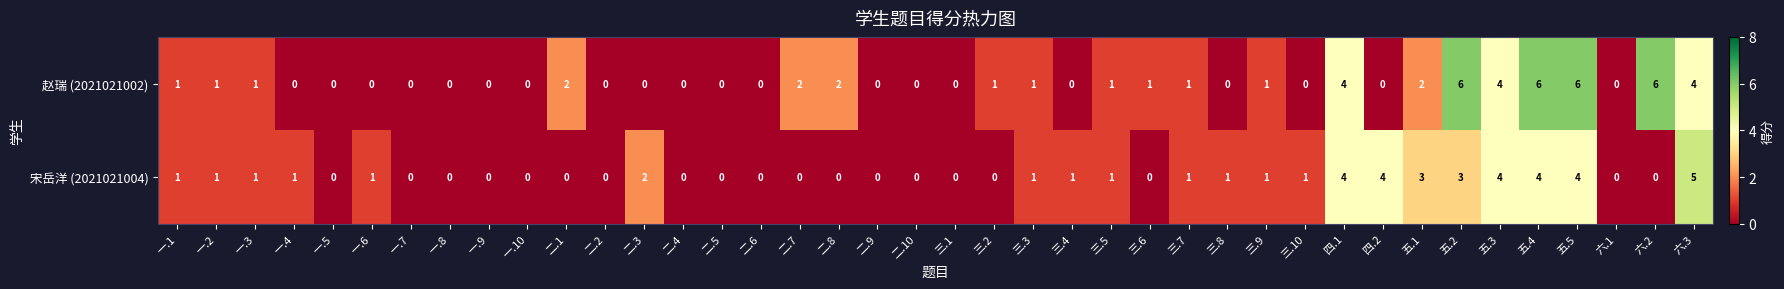

Which series has the largest total across all categories?

赵瑞 (2021021002)